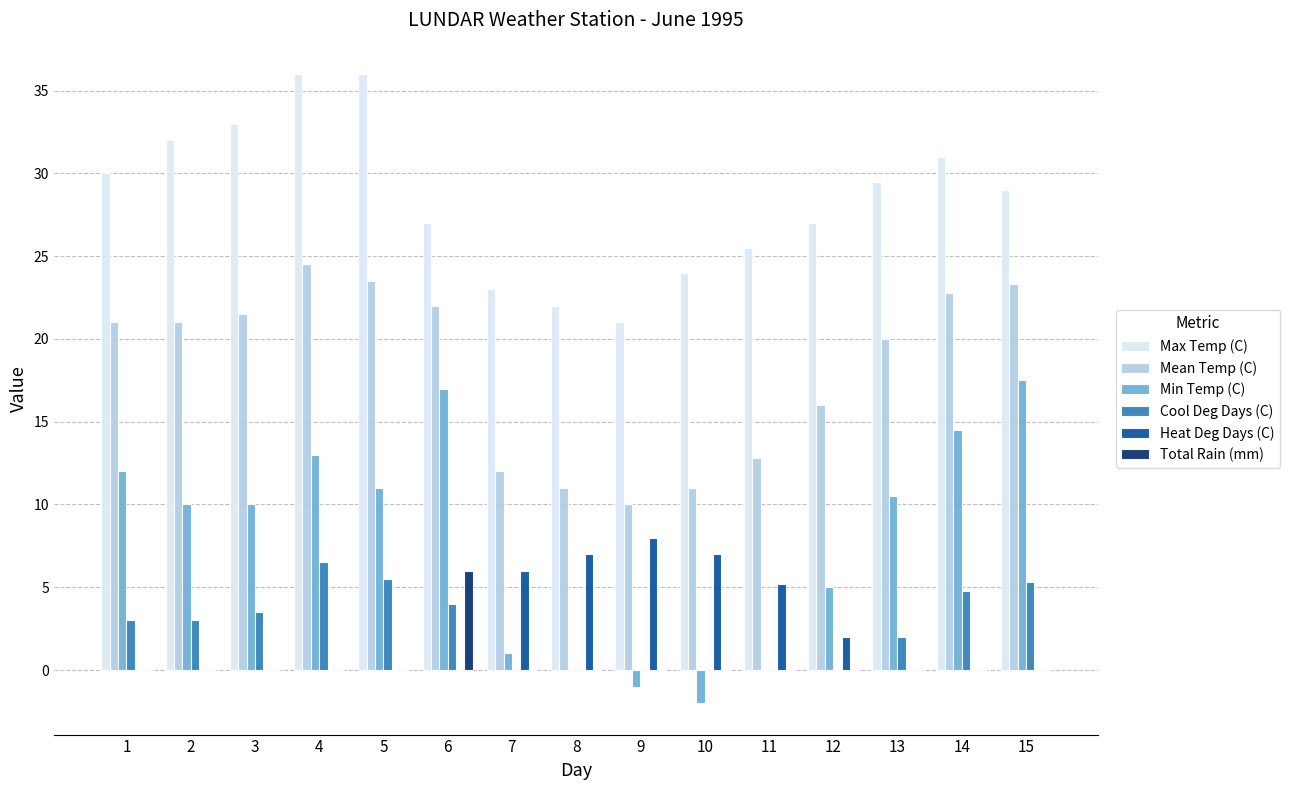

What is the greatest value displayed?

36.0